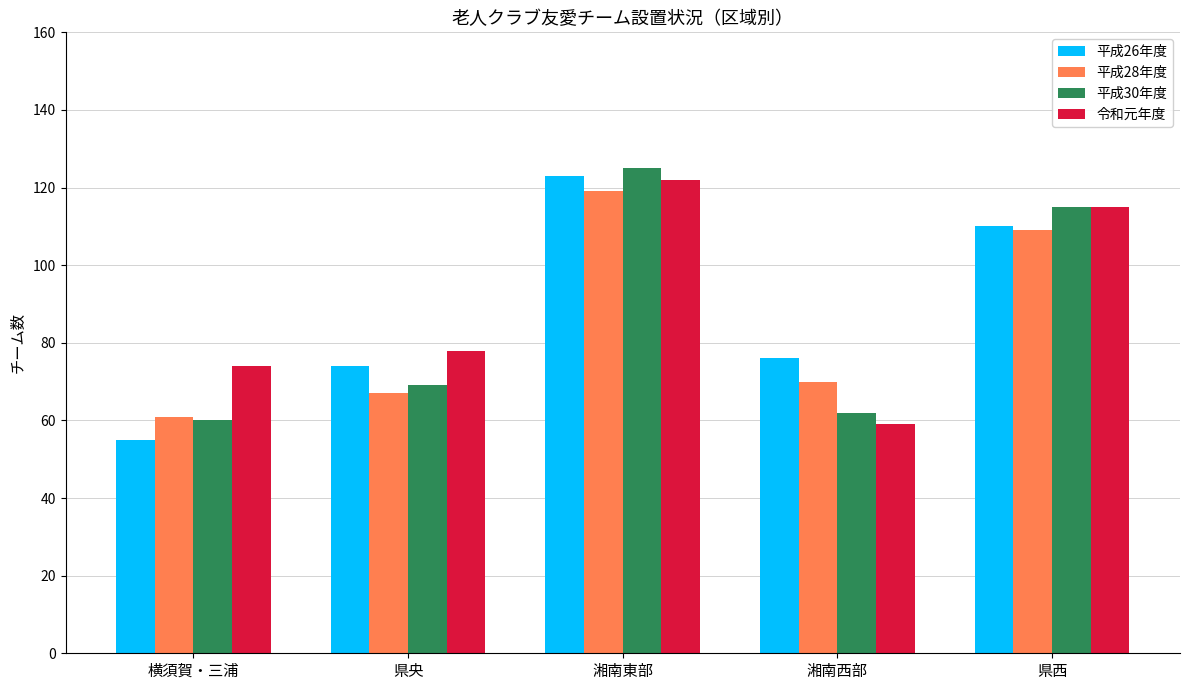

Which category has the lowest value in the 平成28年度 series?

横須賀・三浦